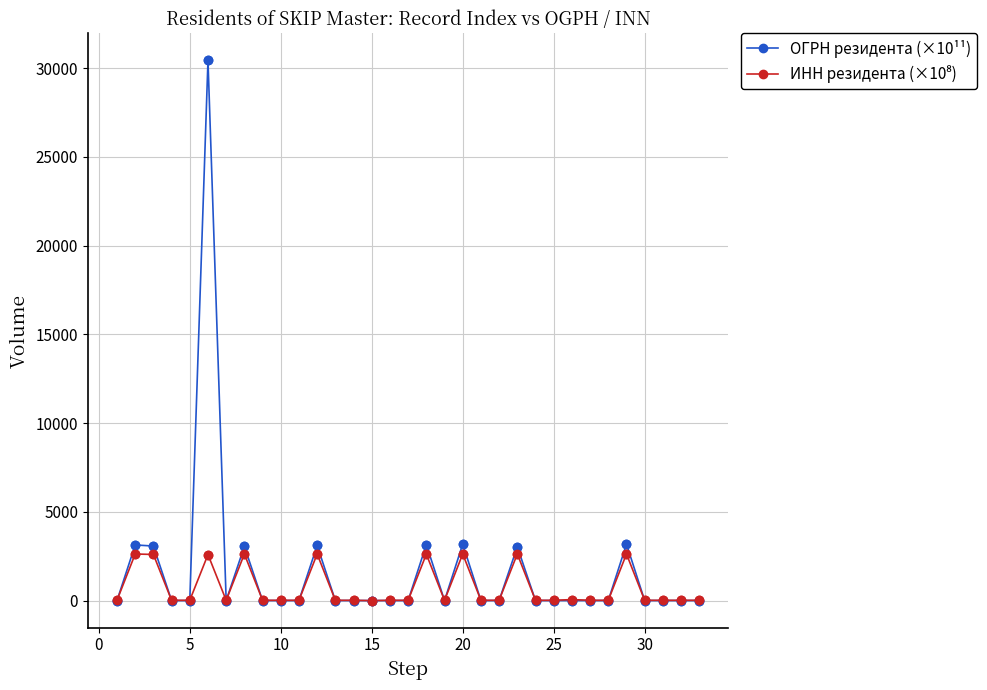

True or false: ОГРН резидента (×10¹¹) has more than 0 interior local peaks.

True